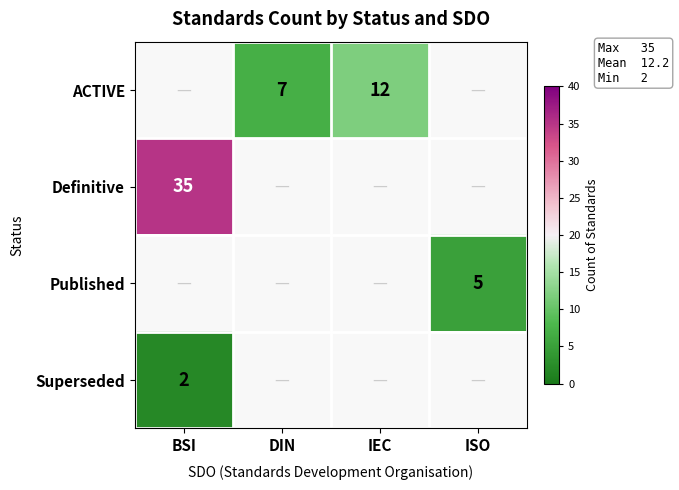

True or false: Superseded has a value of 2 at BSI.

True